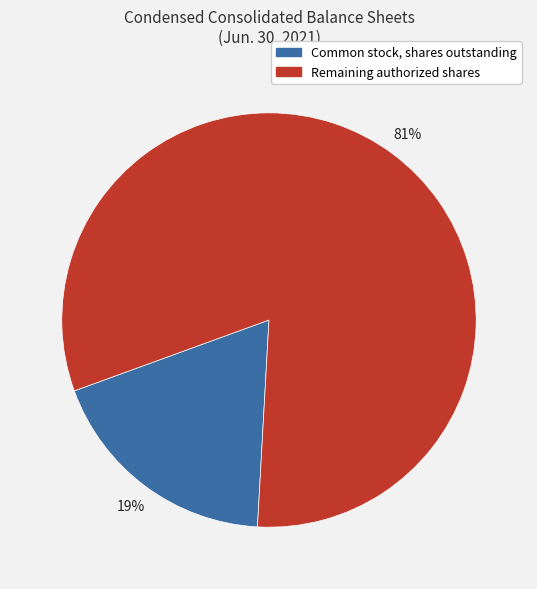

To the nearest percent, what percentage of the pie is Common stock, shares outstanding?

19%